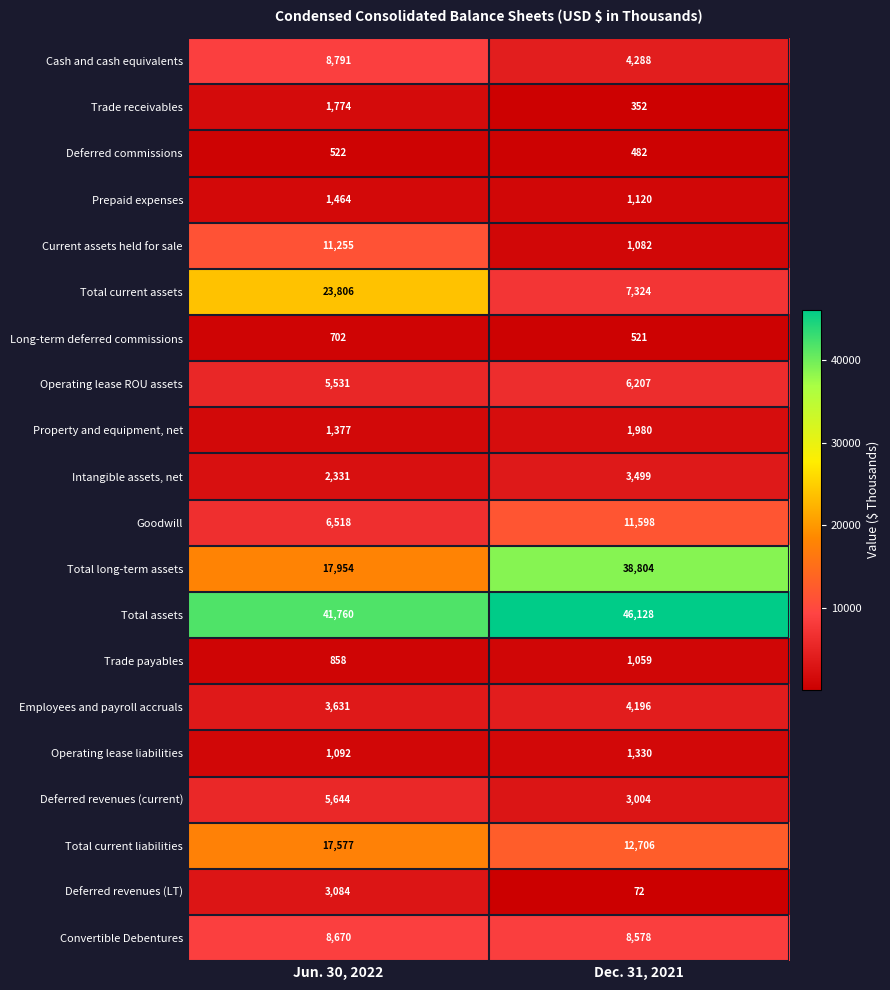

True or false: Trade receivables has a value of 825 at Jun. 30, 2022.

False